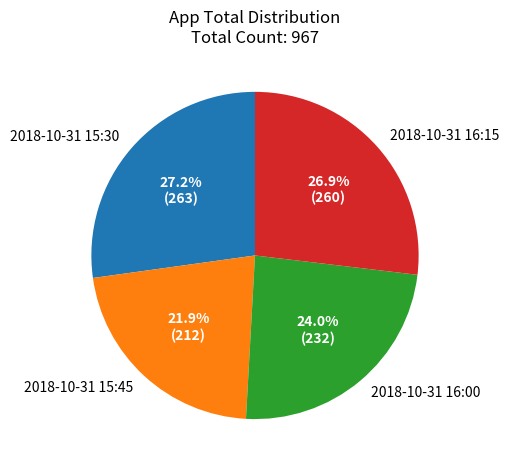

Which has a higher value, 2018-10-31 15:30 or 2018-10-31 15:45?

2018-10-31 15:30